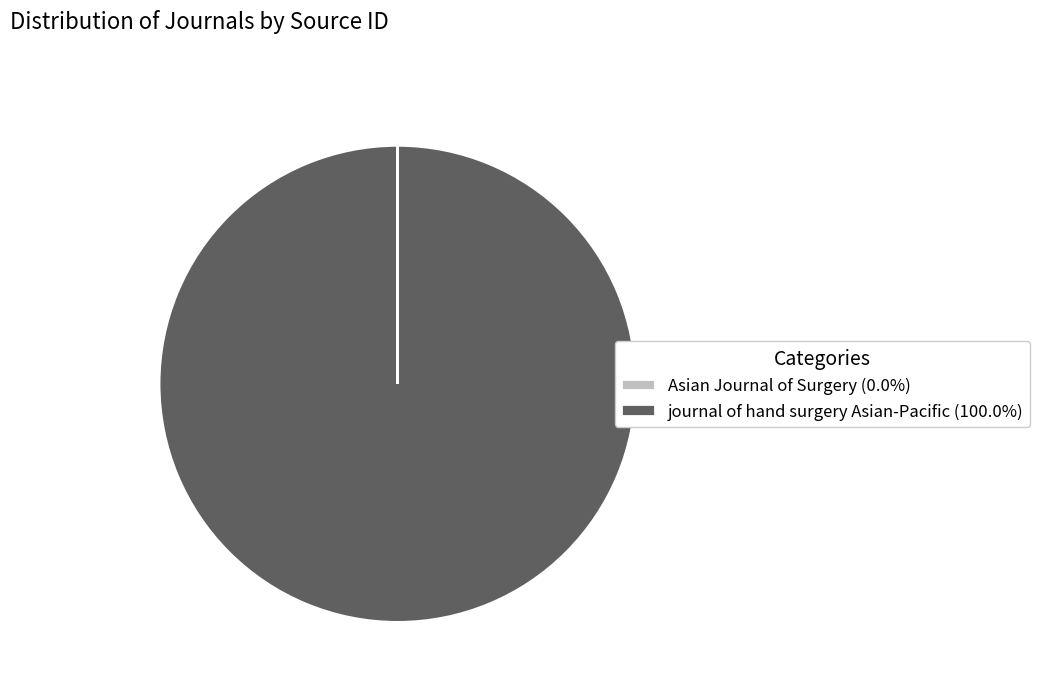

Is there any slice that represents more than half of the pie?

Yes